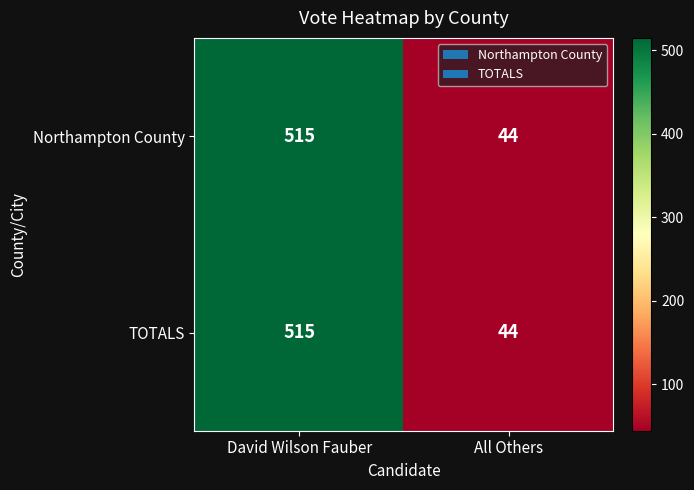

True or false: TOTALS has a value of 515 at David Wilson Fauber.

True